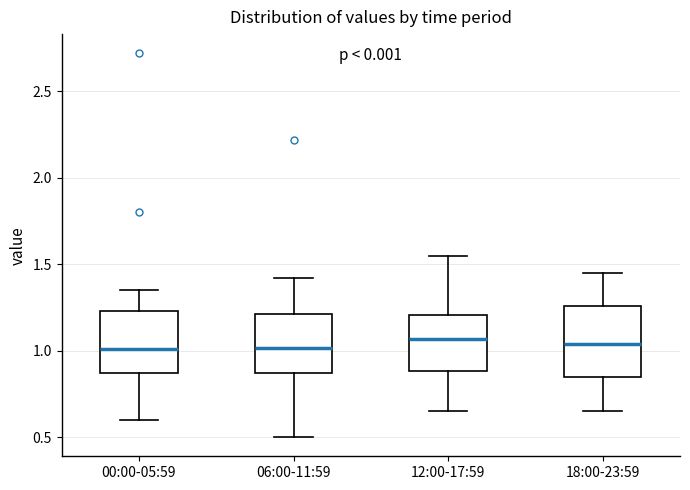

Reading left to right, transcribe this box plot: for each box, give where its median line is, the range the box spans, and where its two whiskers end, as read against the y-axis. The values are not printed on the chart, so give them approximately, as read against the axis.

00:00-05:59: median 1.00, box 0.85 to 1.25, whiskers 0.60 to 1.35
06:00-11:59: median 1.00, box 0.85 to 1.20, whiskers 0.50 to 1.40
12:00-17:59: median 1.05, box 0.90 to 1.20, whiskers 0.65 to 1.55
18:00-23:59: median 1.05, box 0.85 to 1.25, whiskers 0.65 to 1.45